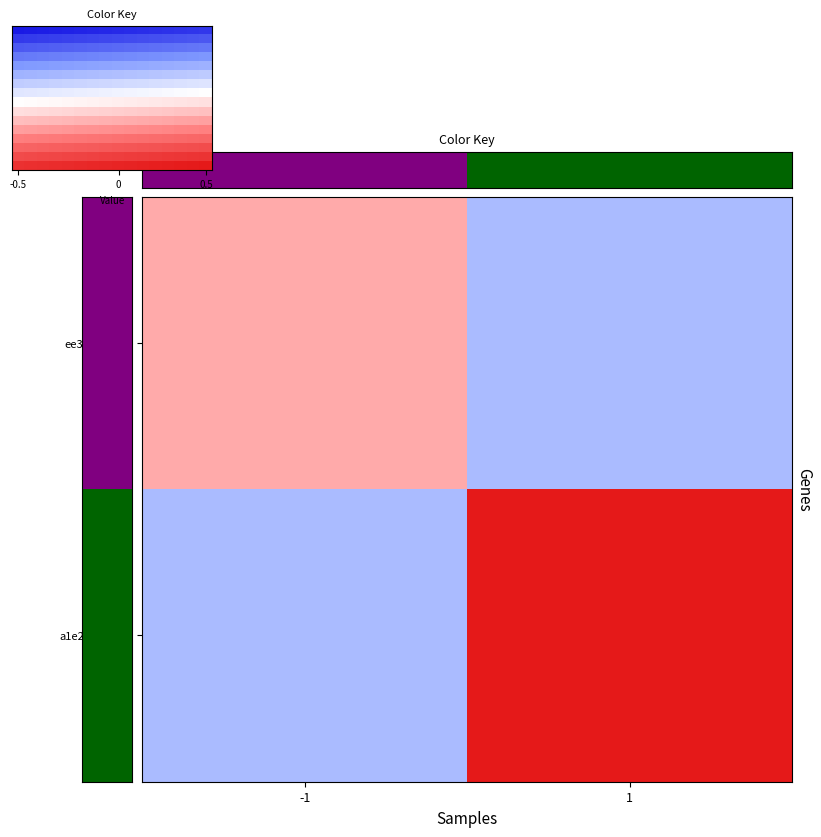

Which category has the lowest value across all series?

-0.5